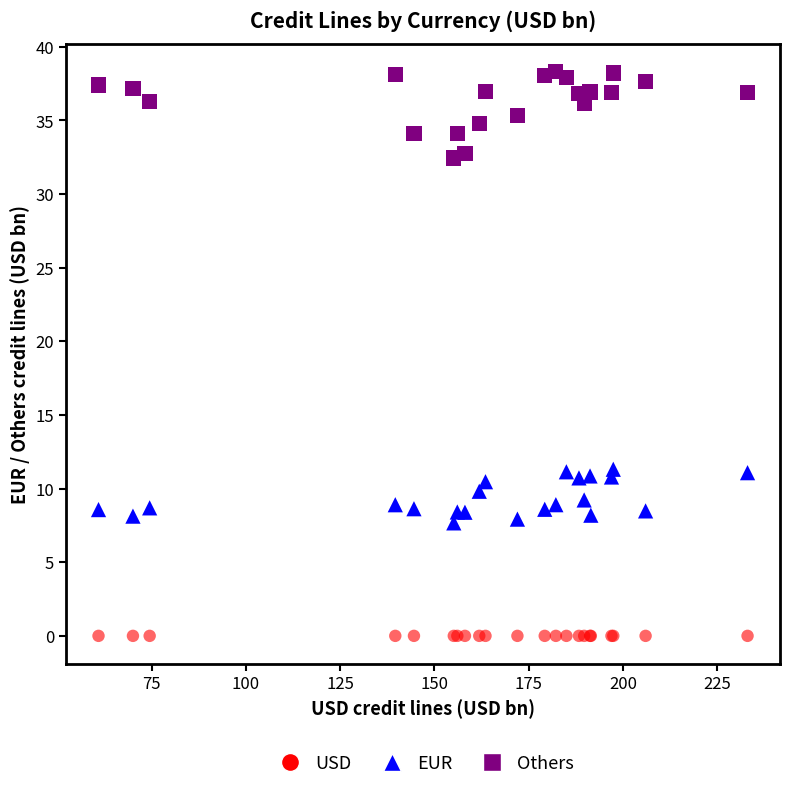

What are all the series names shown in the legend?

USD, EUR, Others